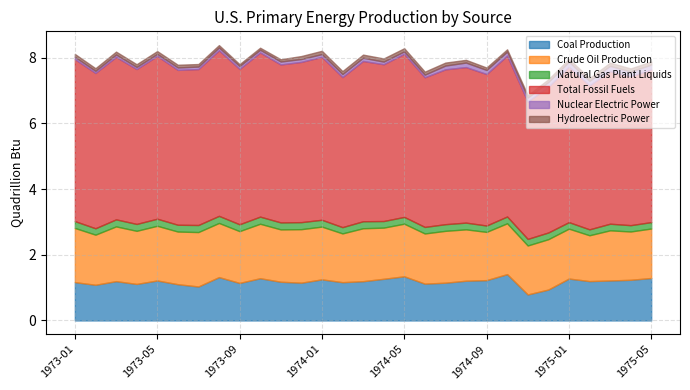

The Nuclear Electric Power series shows 0.1 at 1973-10. True or false?

True